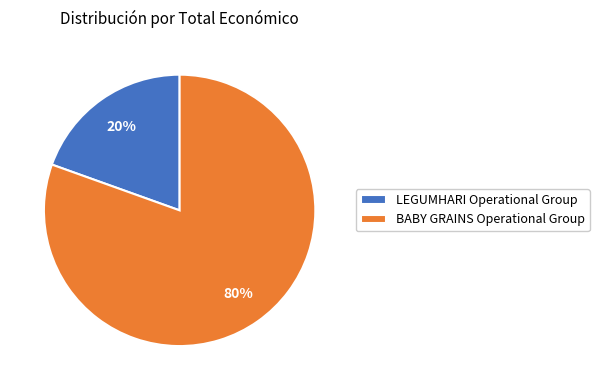

What is the largest slice in the pie chart?

BABY GRAINS Operational Group